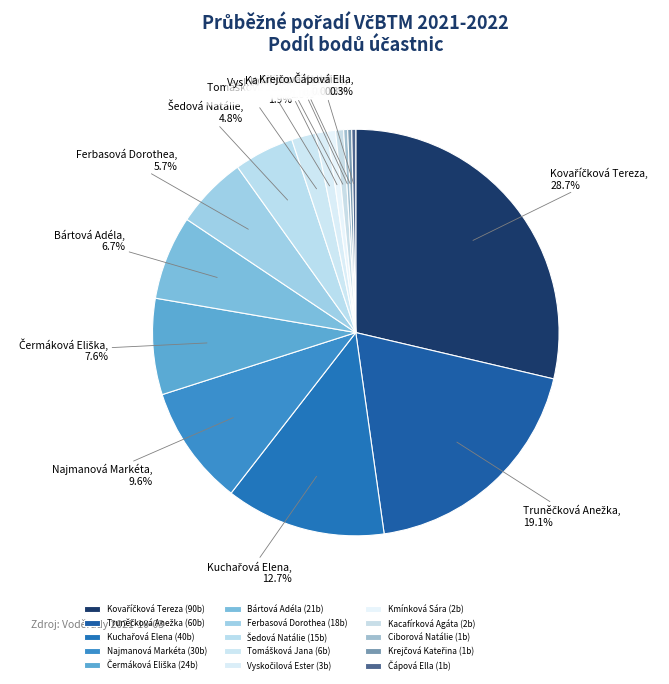

To the nearest percent, what is the difference between the largest and smallest slice percentages?

28%